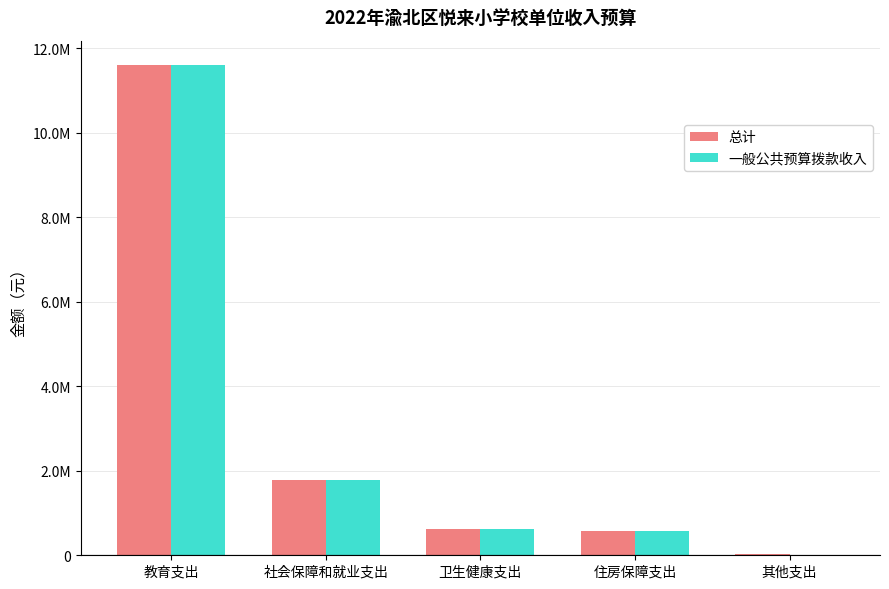

What are all the series names shown in the legend?

总计, 一般公共预算拨款收入